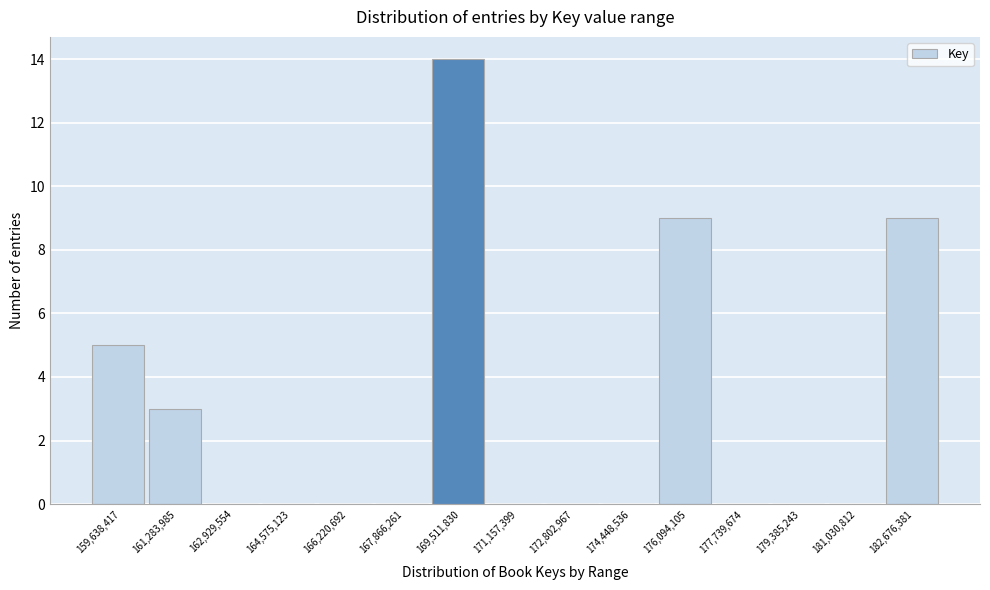

Reading left to right, extract all data points from this chart.

159,638,417=5	161,283,985=3	162,929,554=0	164,575,123=0	166,220,692=0	167,866,261=0	169,511,830=14	171,157,399=0	172,802,967=0	174,448,536=0	176,094,105=9	177,739,674=0	179,385,243=0	181,030,812=0	182,676,381=9